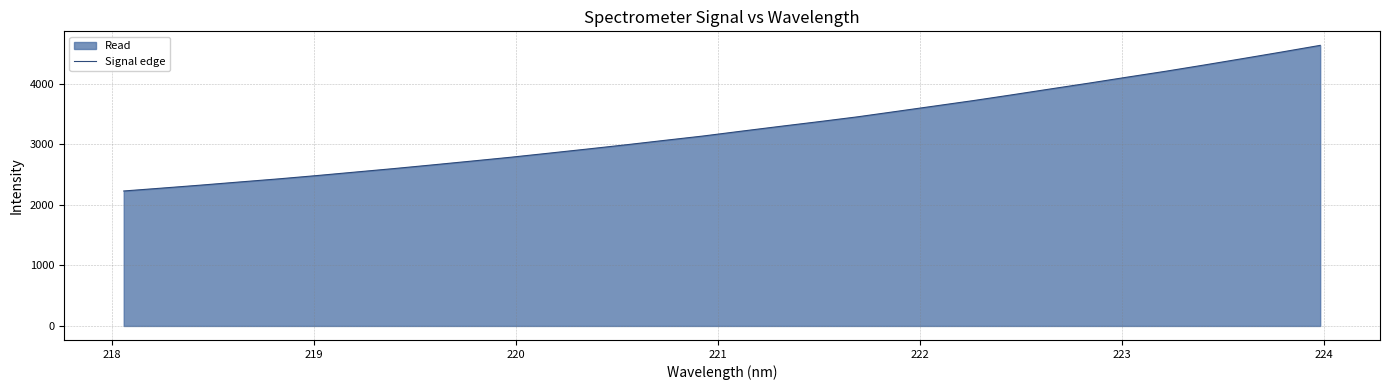

What is the maximum value shown in the chart?

4637.1